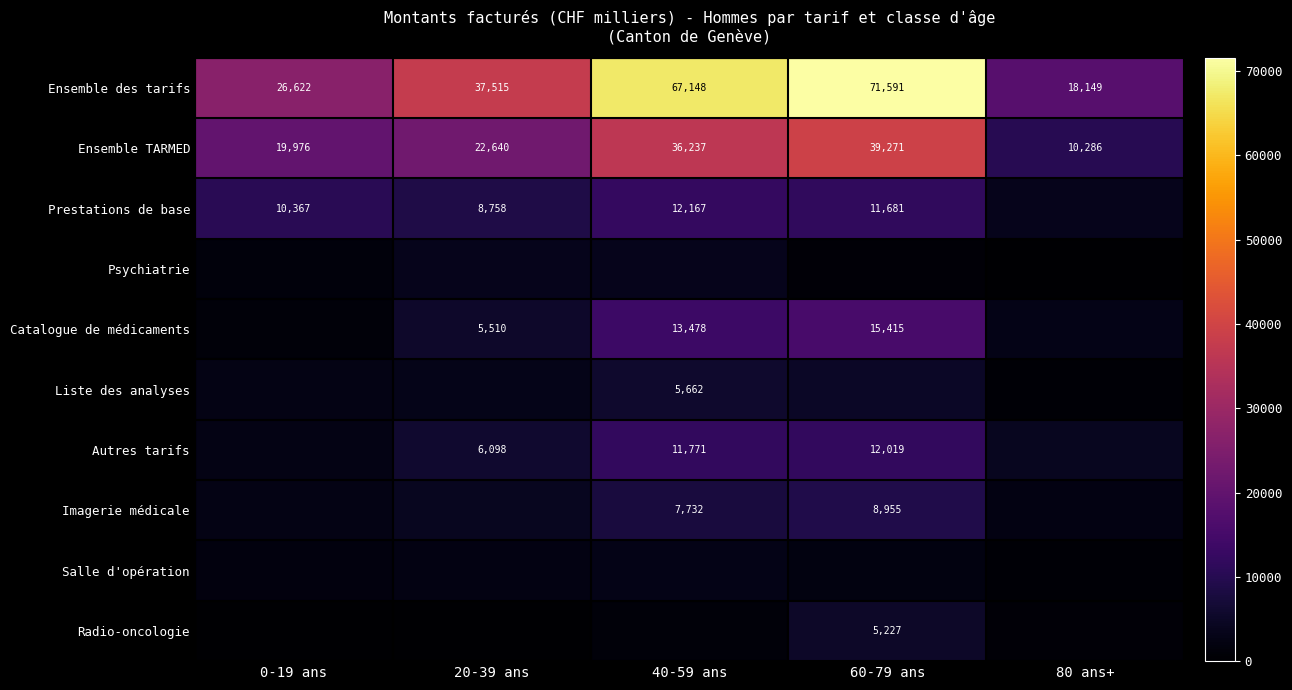

What is the highest value of the Ensemble TARMED series?

39271.0